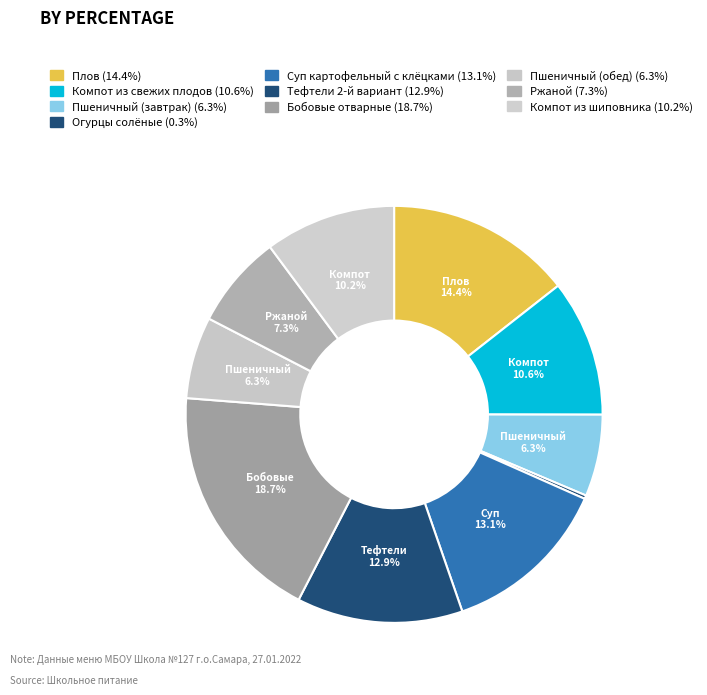

To the nearest percent, what is the difference between the largest and smallest slice percentages?

18%